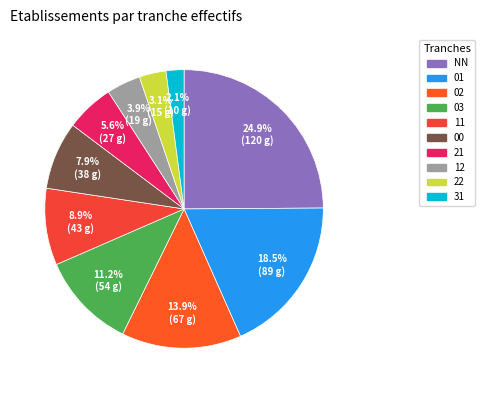

Which category has the biggest portion of the pie?

NN